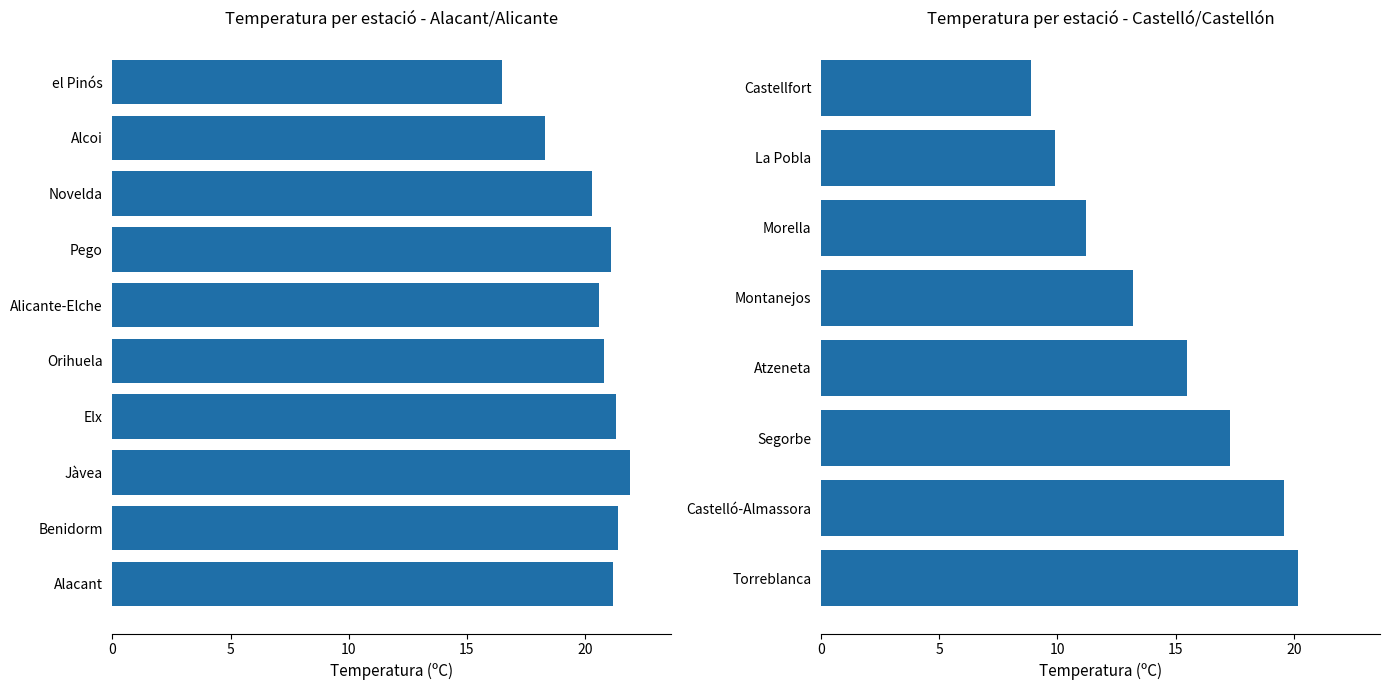

What is the maximum value for Alacant/Alicante?

21.9